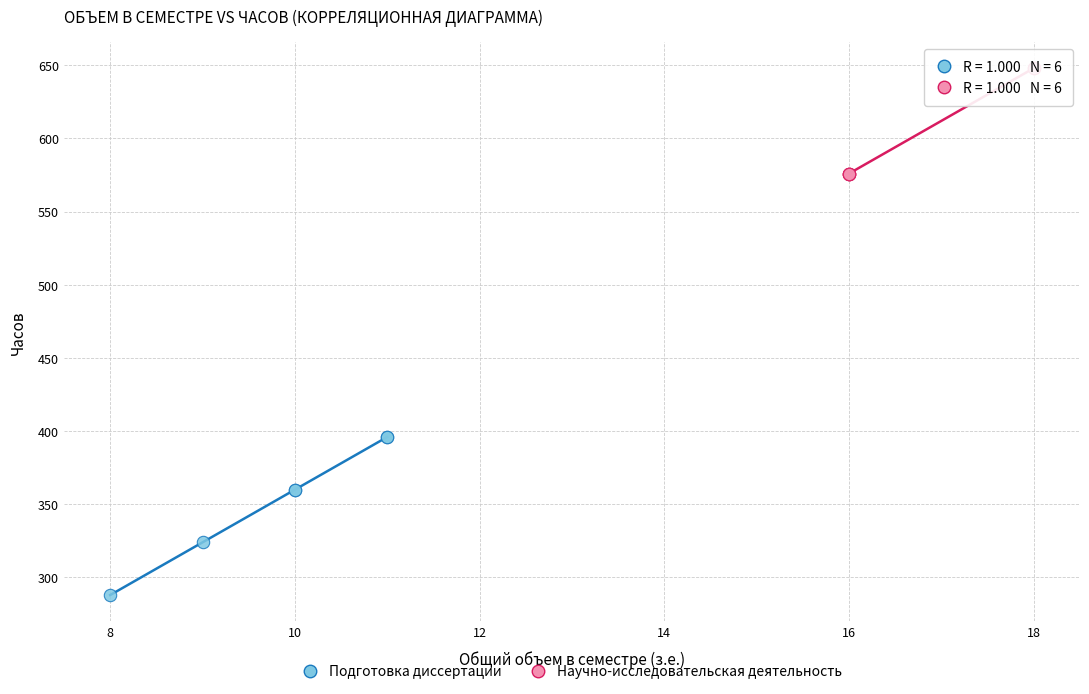

Which series has the largest Y range (max minus min)?

Подготовка диссертации